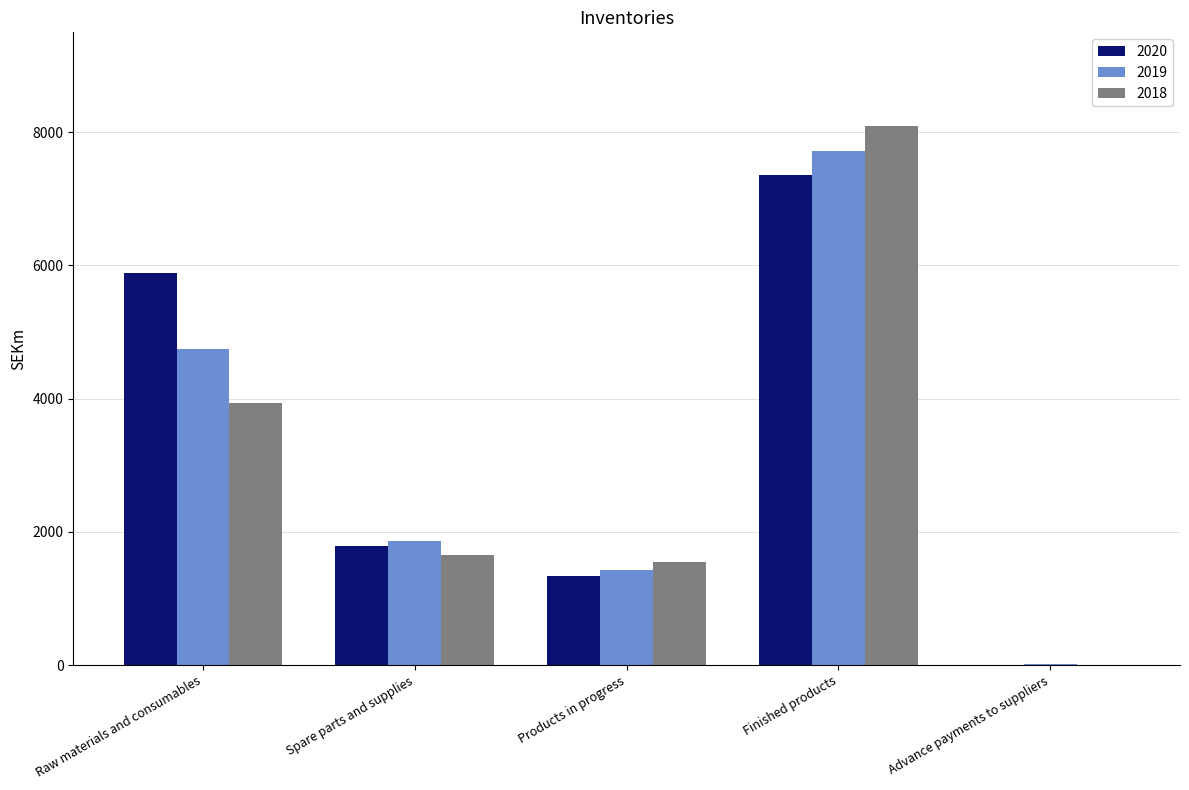

What is the maximum value shown in the chart?

8090